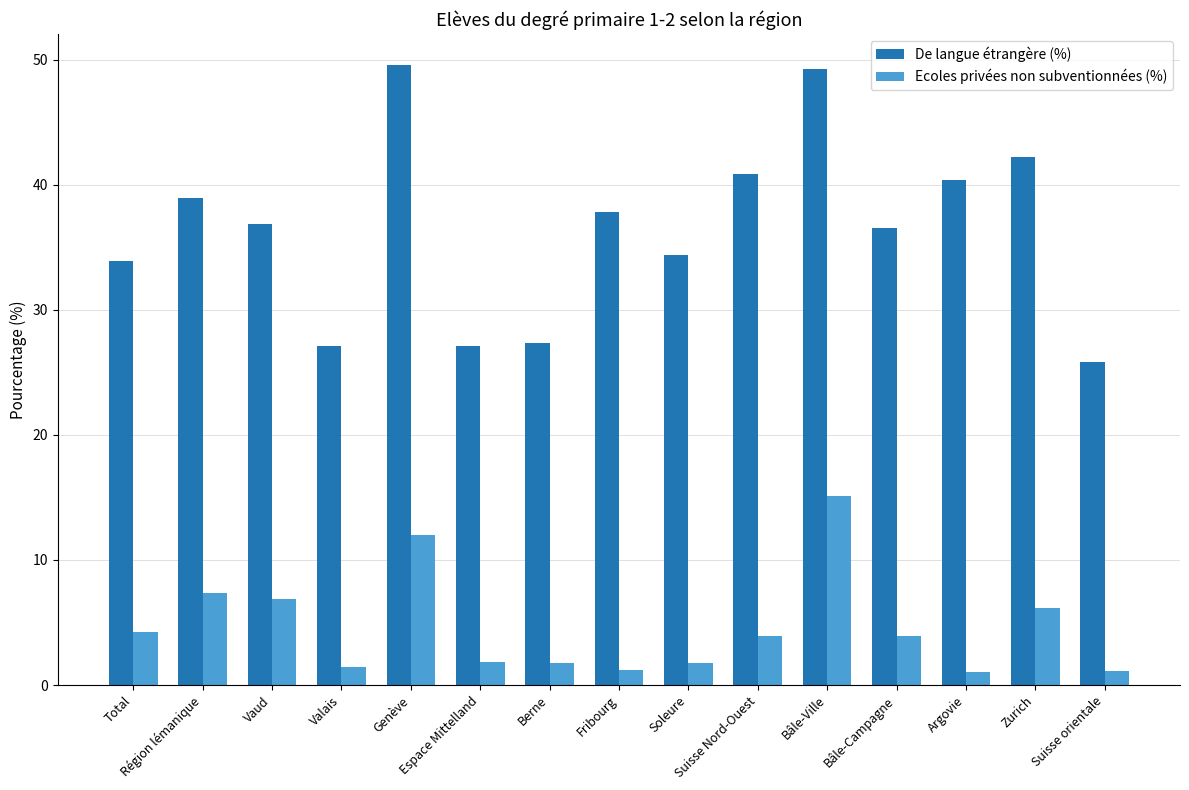

What is the value of the Ecoles privées non subventionnées (%) bar at the 7th from the left?

1.7